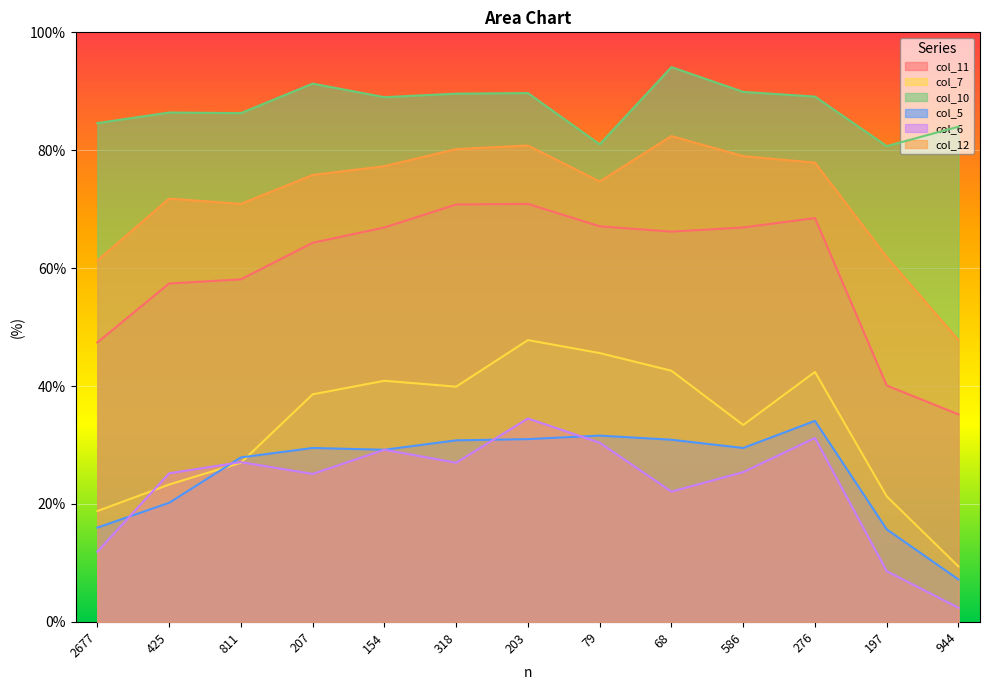

What is the average value of the col_10 series?

87.4